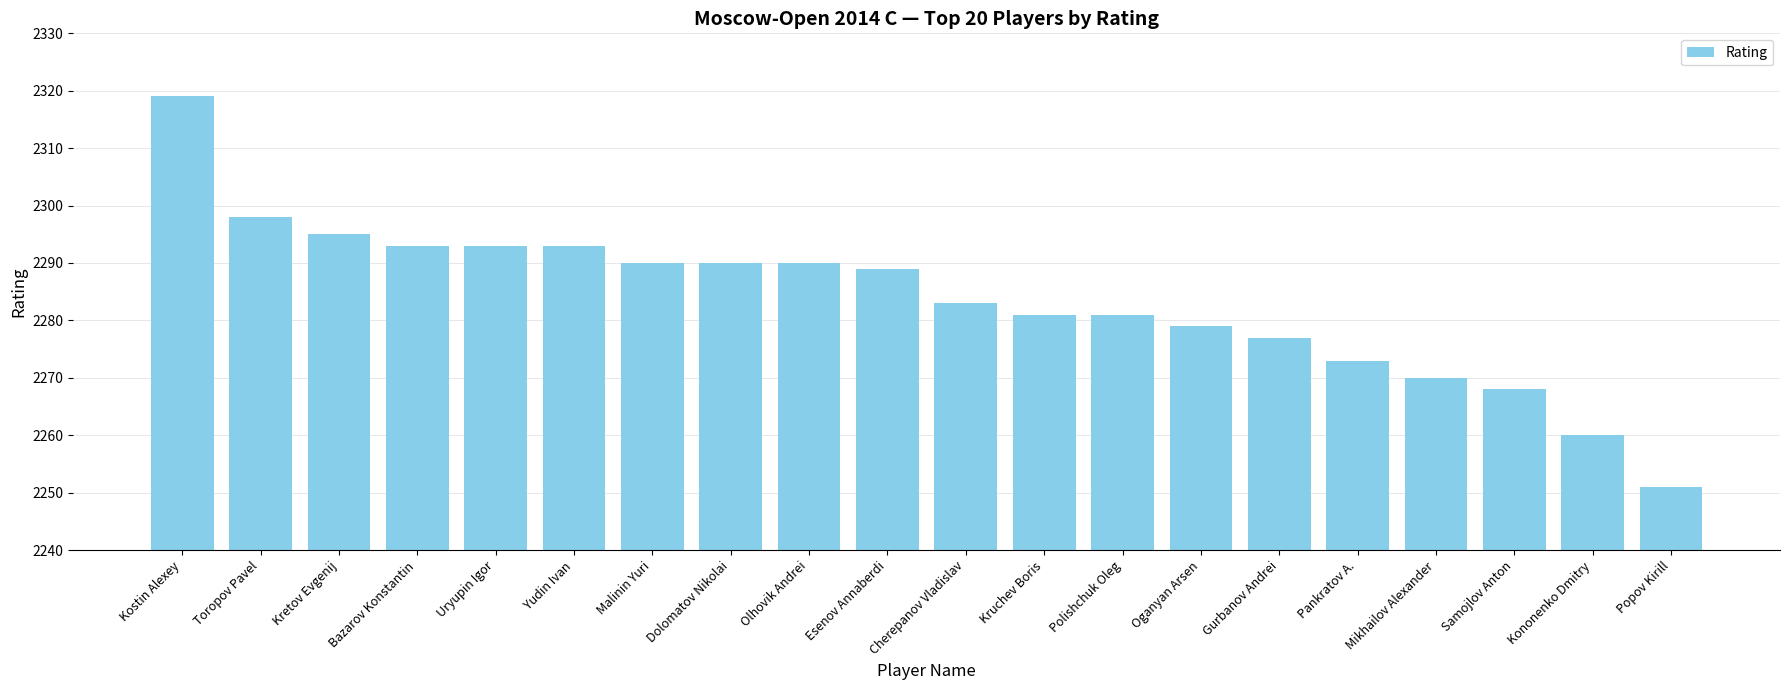

Is it true that the value at Mikhailov Alexander is 834?

False